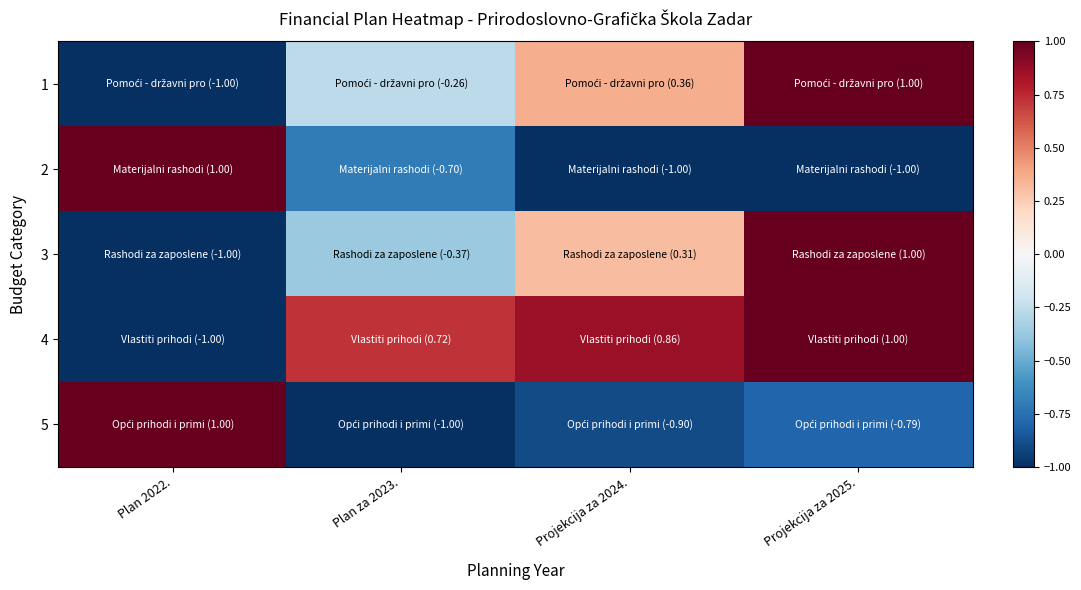

What is the spread (max minus min) of values at Plan za 2023.?

1.7